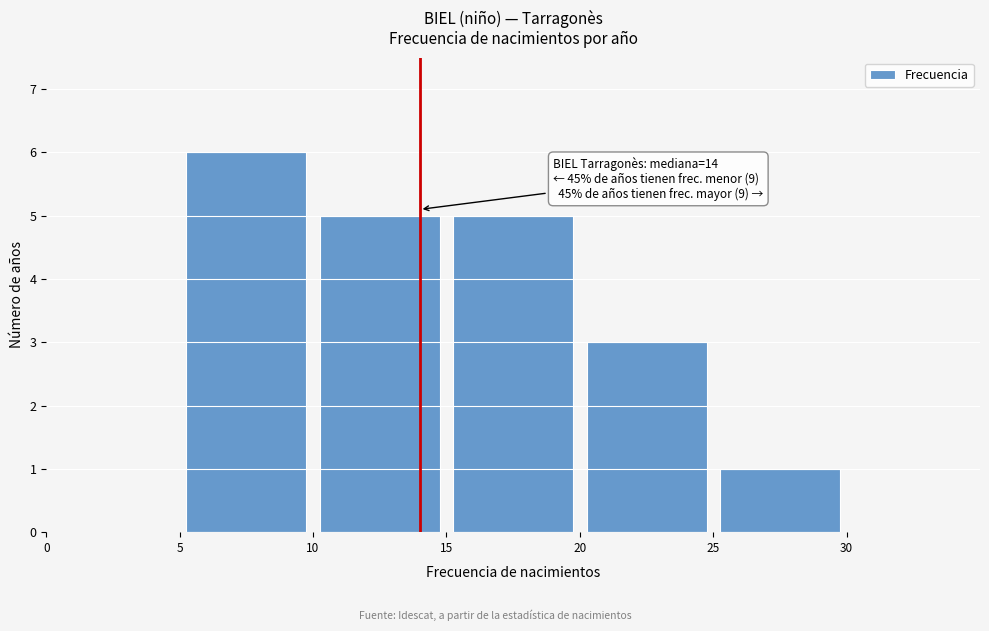

Which range on the x-axis has the tallest bar?

5 to 10